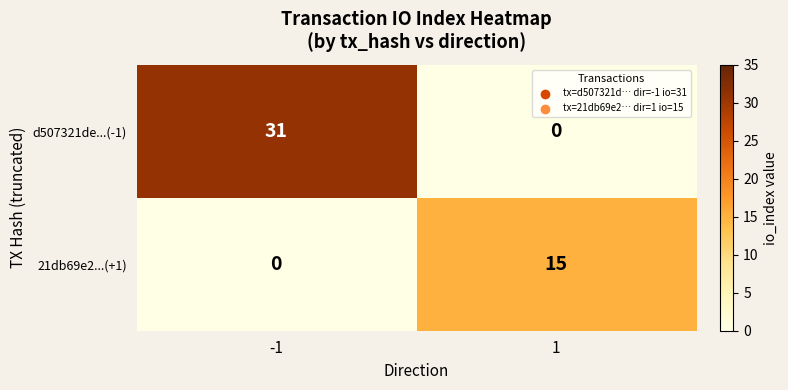

How many data points does each series have?

2